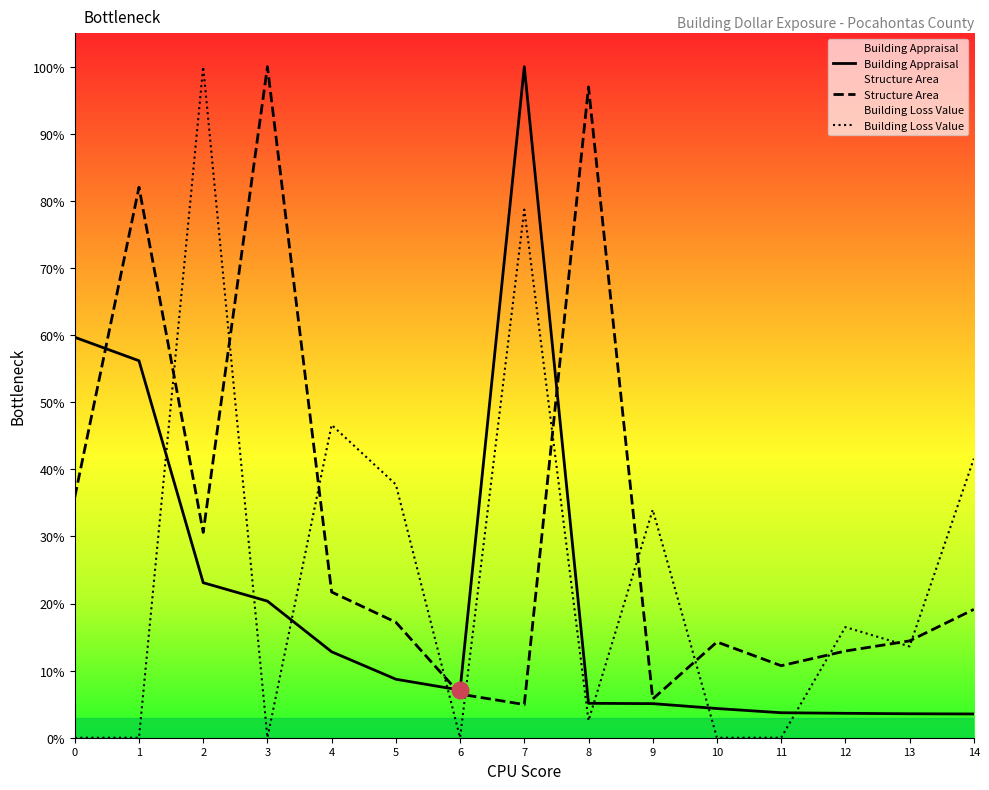

After their last crossing, which series has the higher values: Structure Area or Building Appraisal?

Structure Area